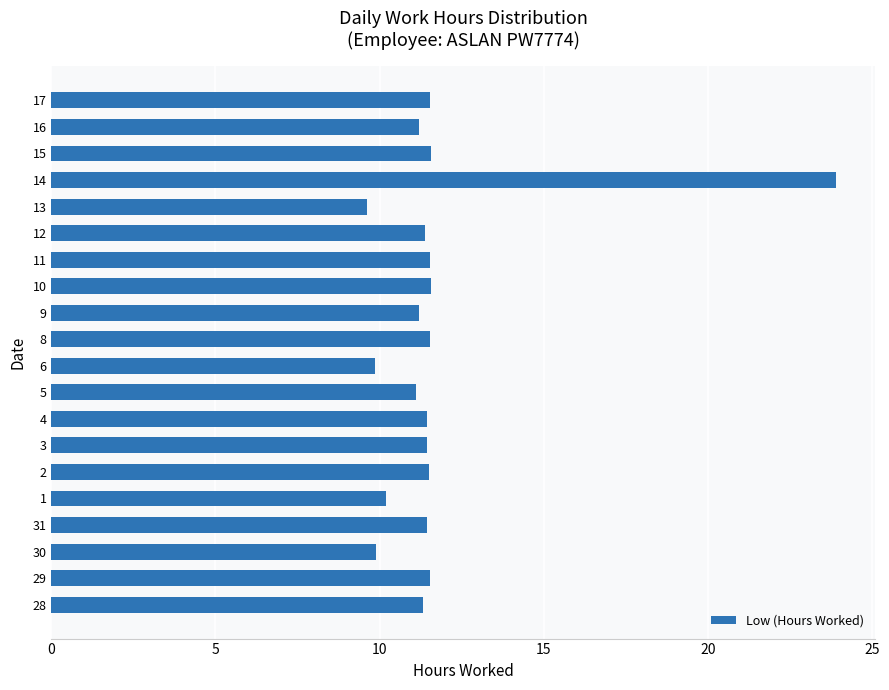

What is the minimum value shown in the chart?

9.6